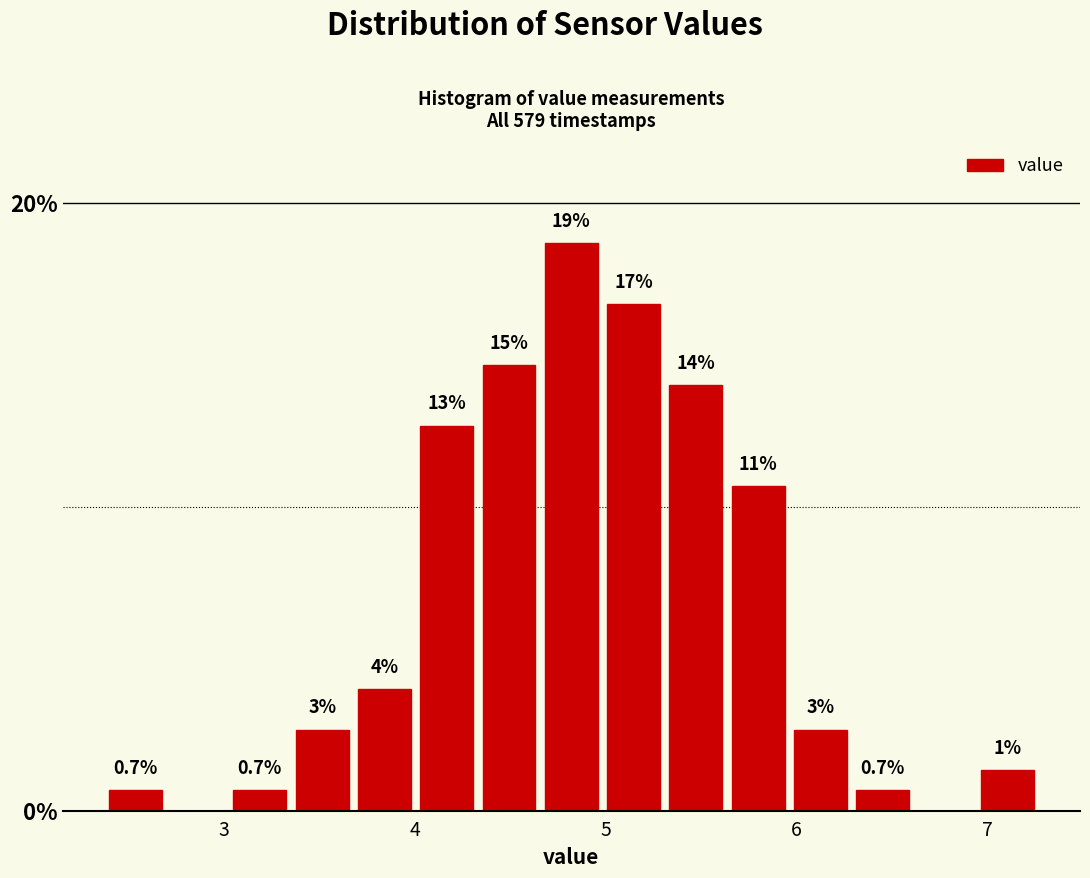

Around what value on the x-axis is the tallest bar? Give the approximate position of its centre, as read against the axis.

4.8